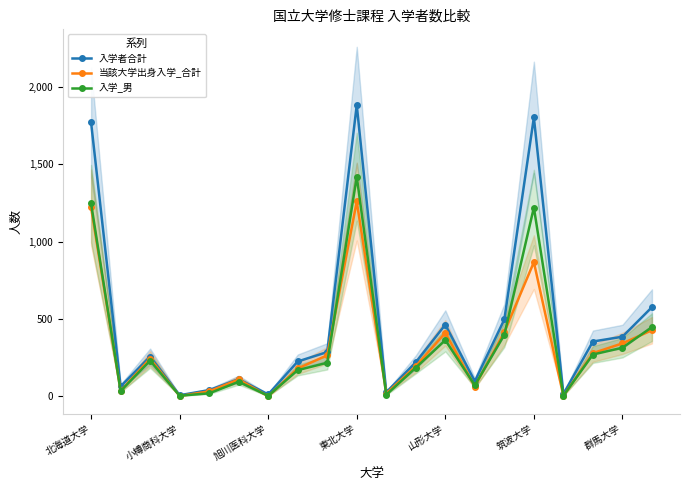

What is the approximate value of 入学者合計 at 10, to the nearest 10?

30